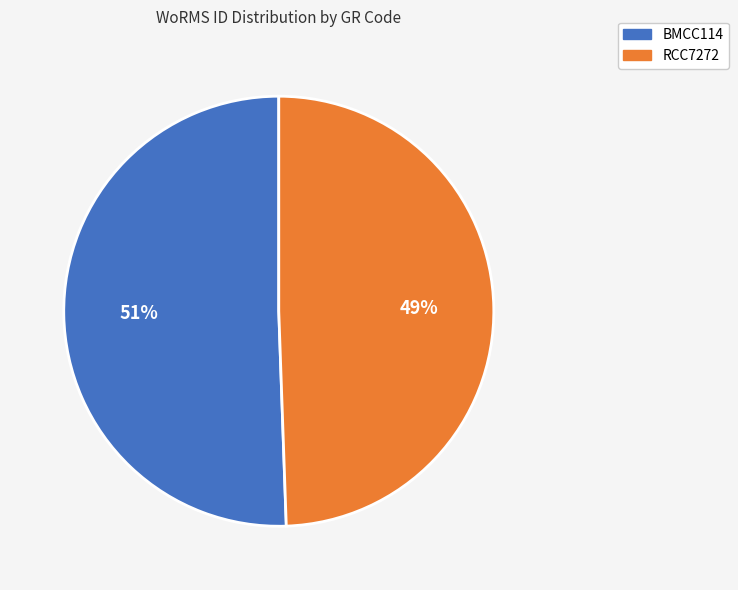

Rank the categories by value from highest to lowest.

BMCC114, RCC7272